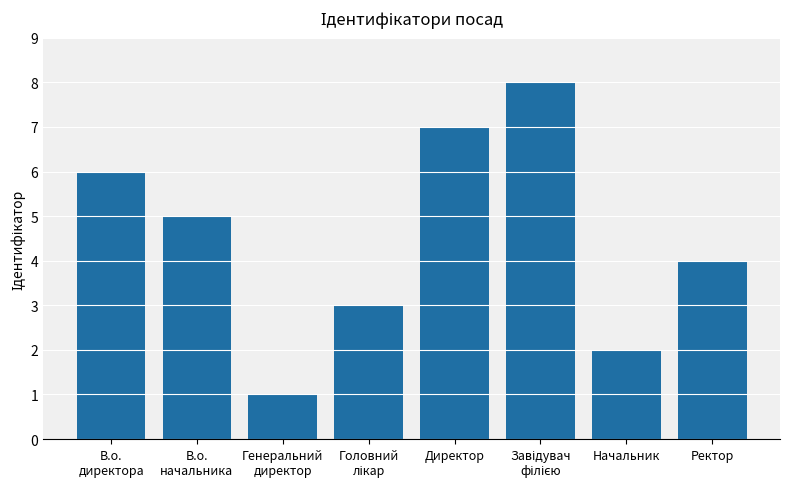

True or false: the data shows 2 at Начальник.

True